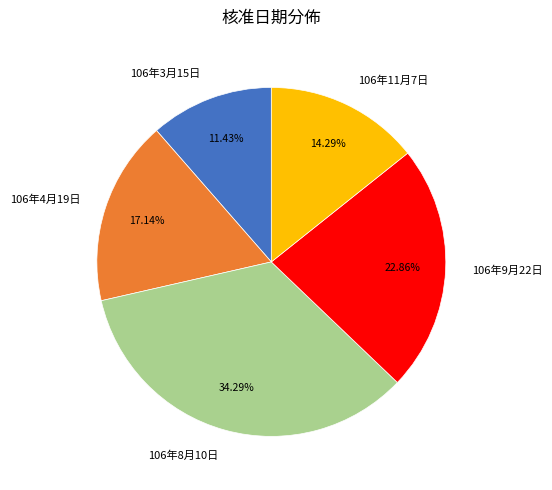

What percentage is the 106年9月22日 slice, to the nearest percent?

23%